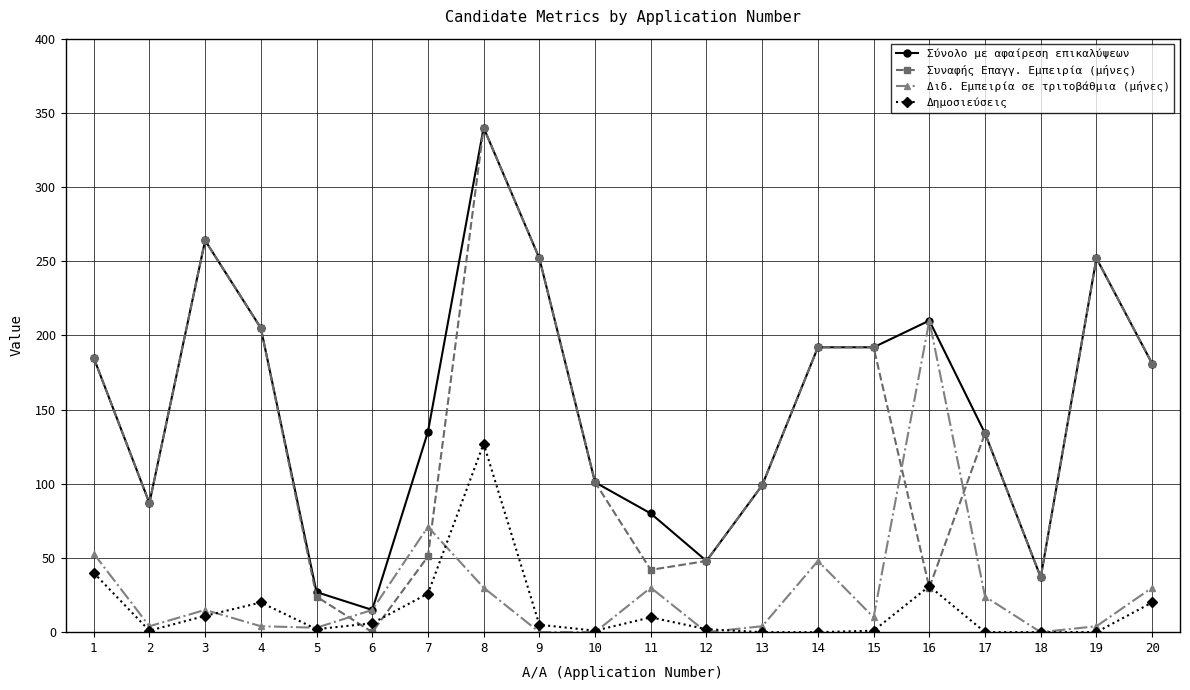

At which label does Δημοσιεύσεις first exceed 5?

1